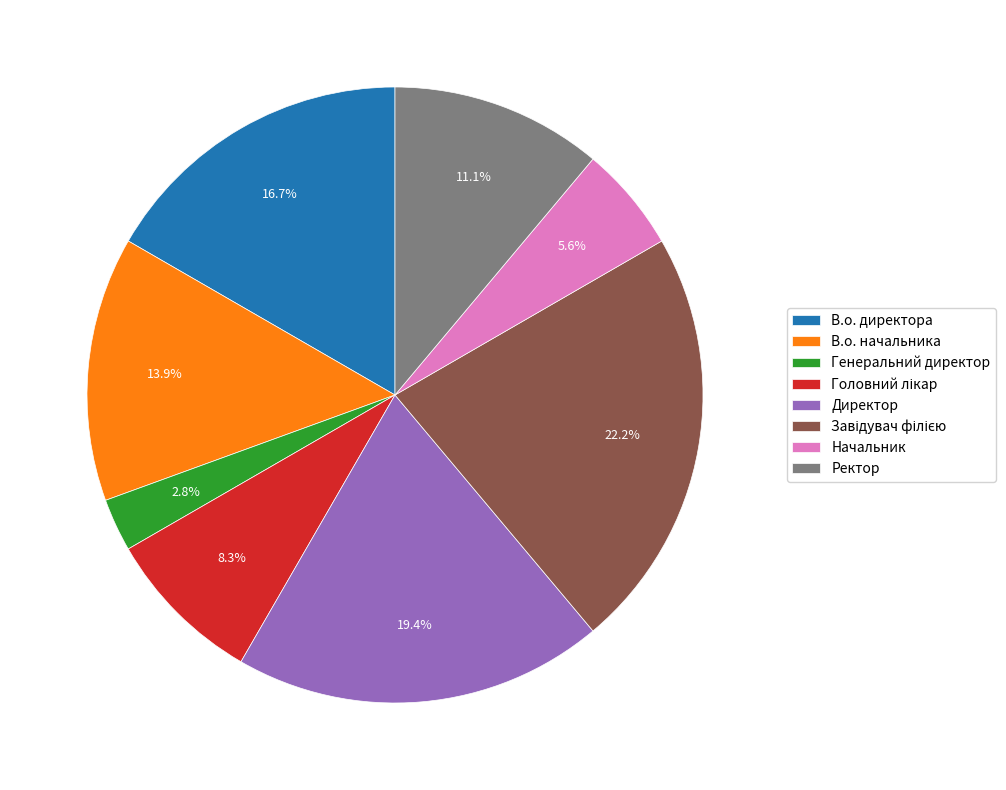

How much of the chart is everything except Начальник?

94.4%